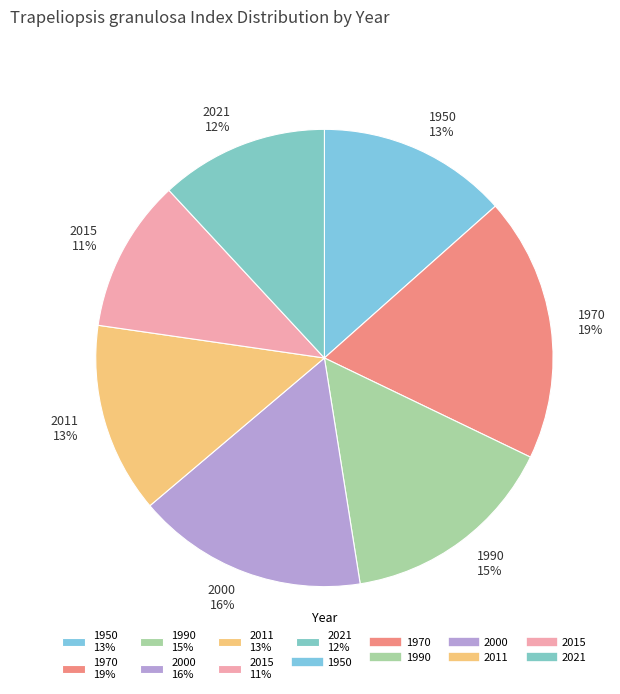

To the nearest percent, what is the difference between the largest and smallest slice percentages?

8%